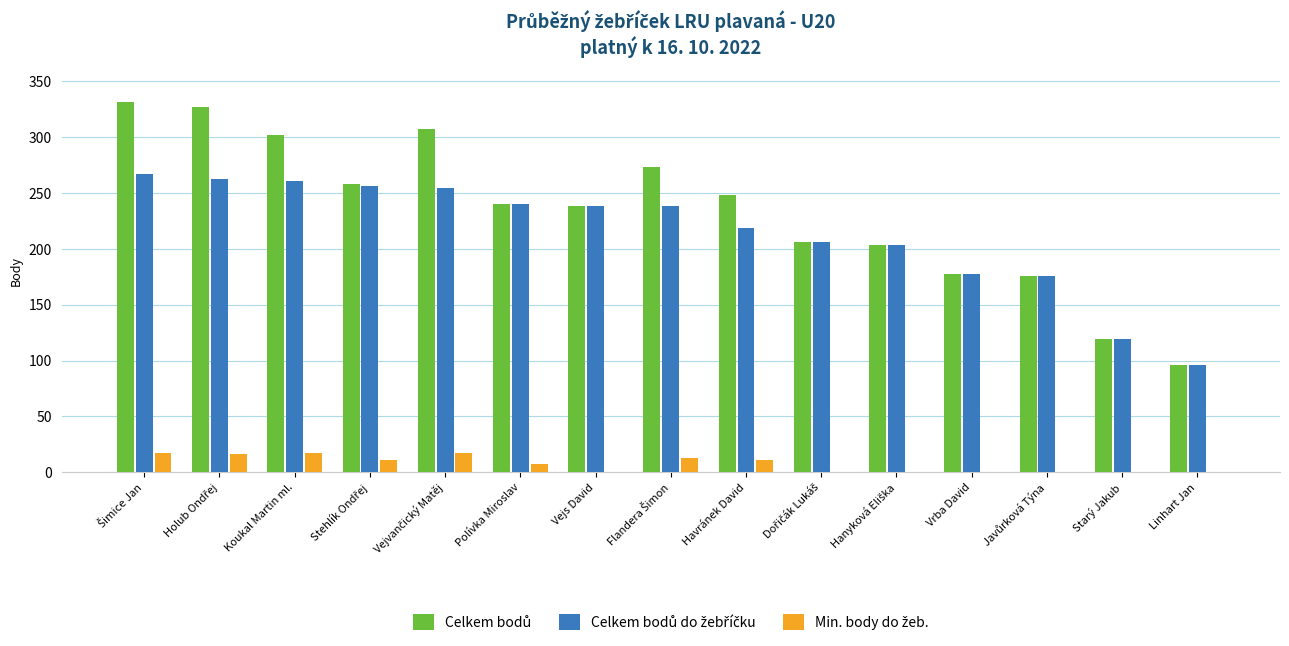

What is the label of the 11th bar from the right?

Vejvančický Matěj